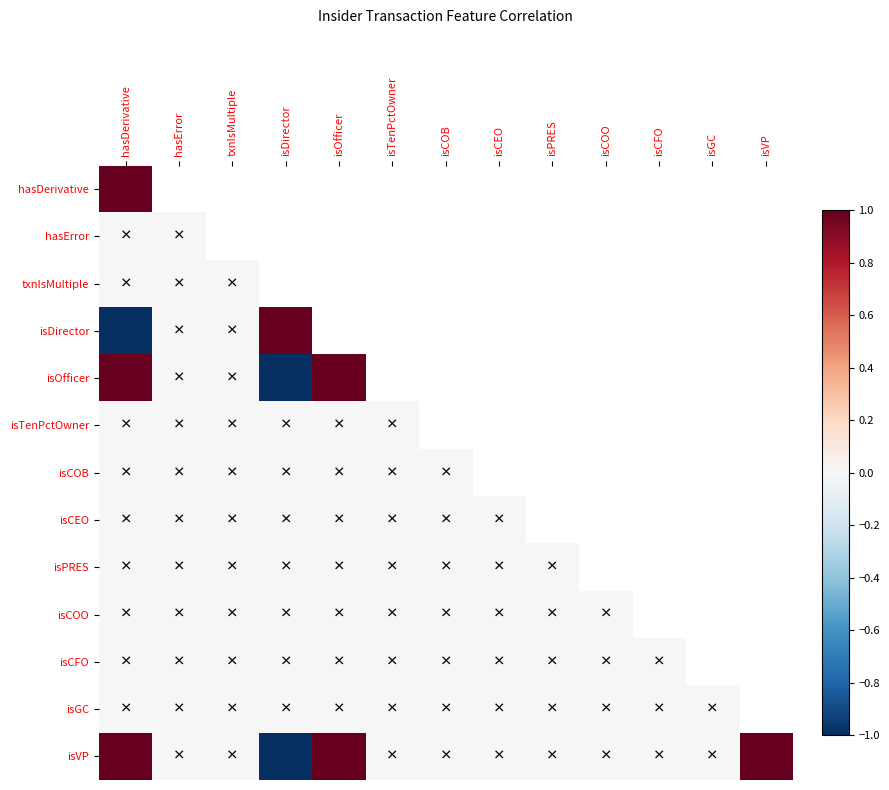

At isVP, list the series in order from largest to smallest.

hasDerivative, isOfficer, isVP, hasError, txnIsMultiple, isTenPctOwner, isCOB, isCEO, isPRES, isCOO, isCFO, isGC, isDirector